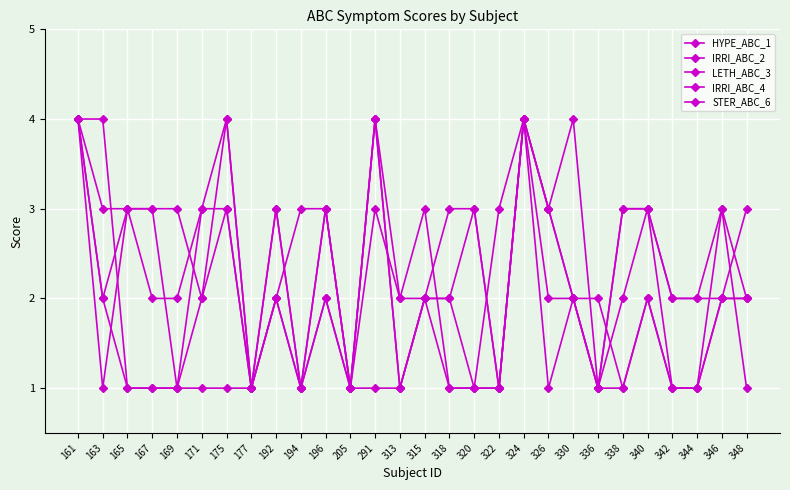

Reading left to right, transcribe all the data shown in this chart.

HYPE_ABC_1: 4	2	3	3	3	2	4	1	2	3	3	1	4	1	2	3	3	1	4	3	2	1	3	3	2	2	3	2
IRRI_ABC_2: 4	2	1	1	1	2	3	1	3	1	3	1	4	1	2	1	1	1	4	3	4	1	3	3	1	1	2	3
LETH_ABC_3: 4	4	1	1	1	3	4	1	2	1	3	1	4	2	3	1	1	1	4	1	2	2	1	2	1	1	2	2
IRRI_ABC_4: 4	3	3	2	2	3	3	1	3	1	2	1	1	1	2	2	3	1	4	3	2	1	2	3	2	2	2	2
STER_ABC_6: 4	1	3	3	1	1	1	1	2	1	2	1	3	2	2	2	1	3	4	2	2	1	1	2	1	1	3	1